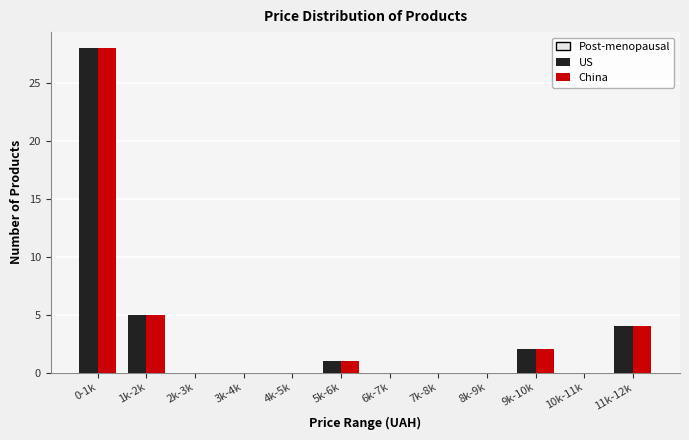

Reading left to right, what are all the values shown in this chart?

US: 0-1k=28	1k-2k=5	2k-3k=0	3k-4k=0	4k-5k=0	5k-6k=1	6k-7k=0	7k-8k=0	8k-9k=0	9k-10k=2	10k-11k=0	11k-12k=4
China: 0-1k=28	1k-2k=5	2k-3k=0	3k-4k=0	4k-5k=0	5k-6k=1	6k-7k=0	7k-8k=0	8k-9k=0	9k-10k=2	10k-11k=0	11k-12k=4